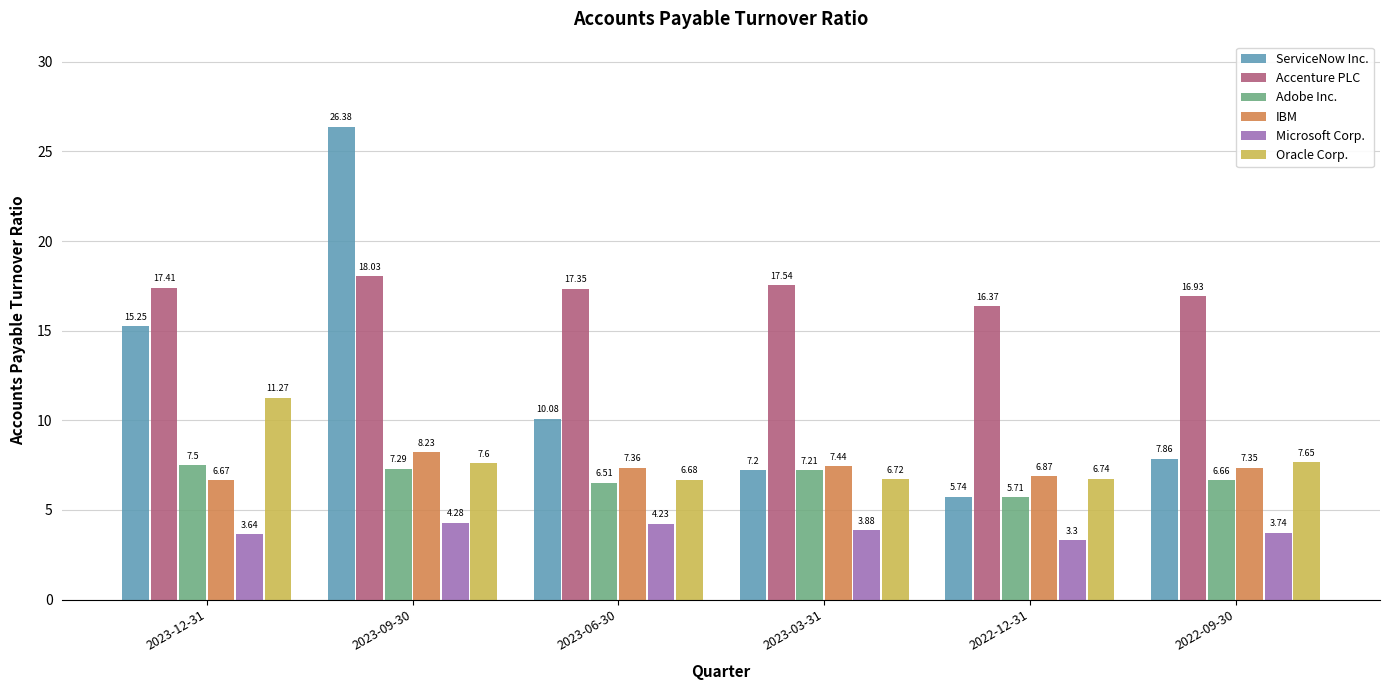

At how many categories does at least one series exceed 17?

4